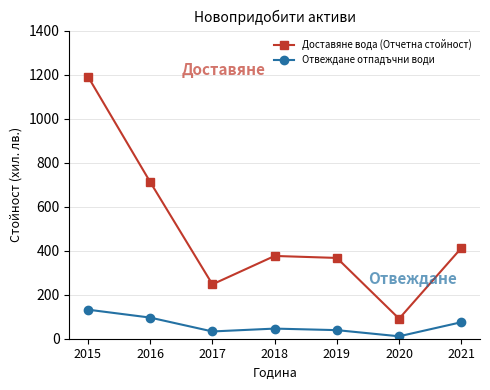

Where is the first local minimum for Доставяне вода (Отчетна стойност)?

2017